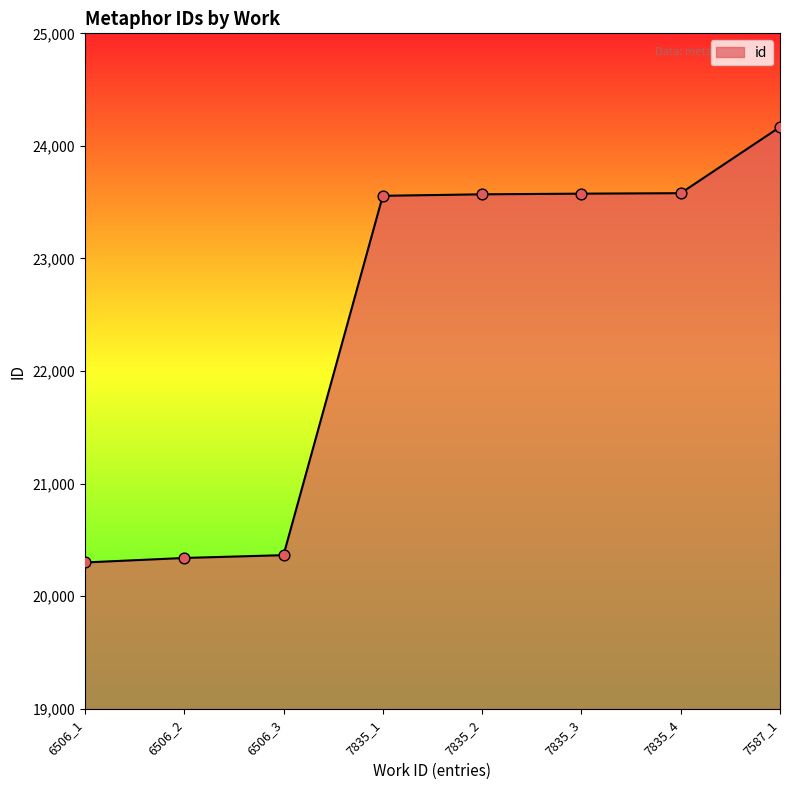

Which has a higher value, 6506_1 or 7835_4?

7835_4